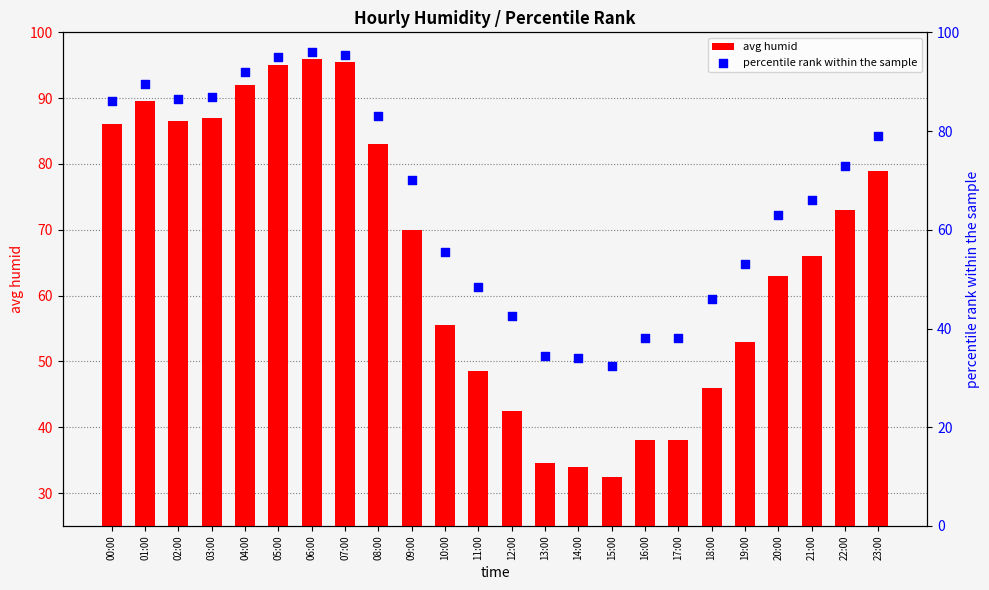

Which series contains the highest Y value?

avg humid